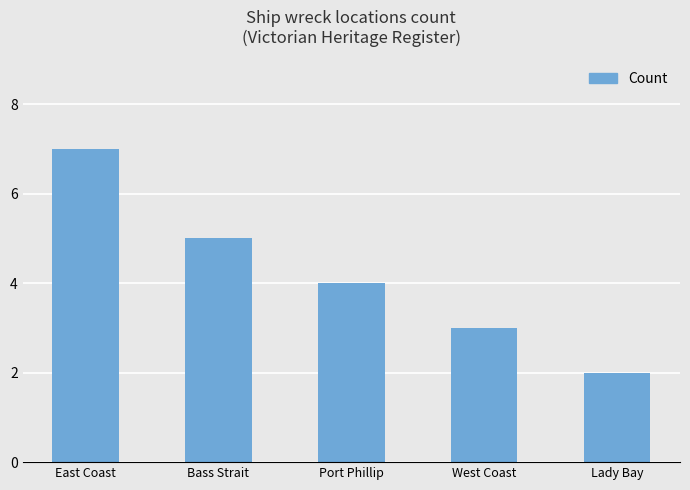

What value does the data have at East Coast?

7